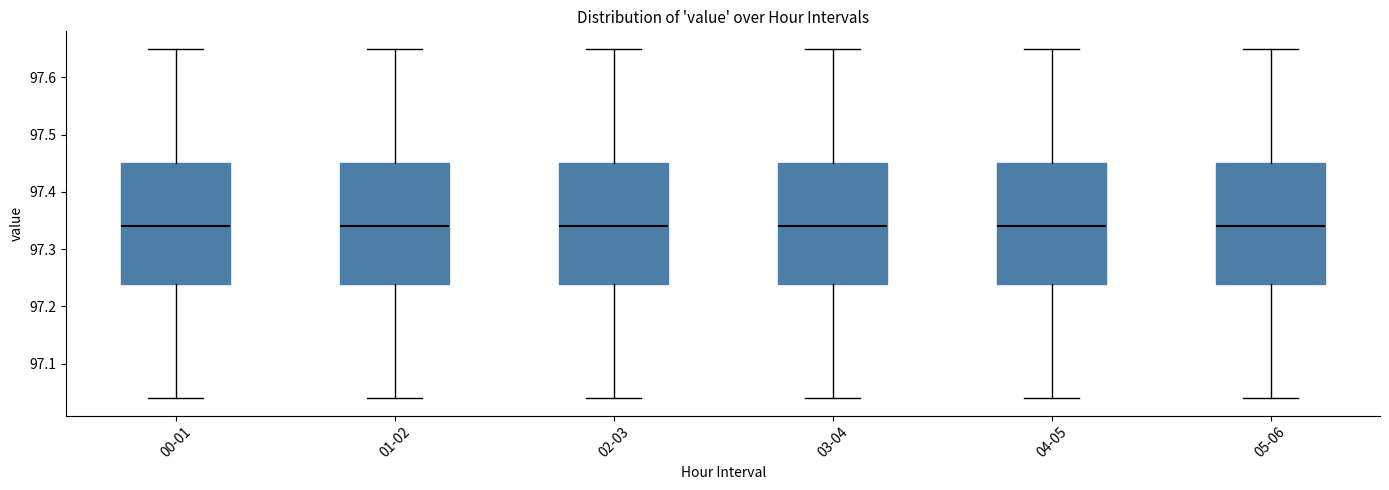

Reading left to right, transcribe this box plot: for each box, give where its median line is, the range the box spans, and where its two whiskers end, as read against the y-axis. The values are not printed on the chart, so give them approximately, as read against the axis.

00-01: median 97.34, box 97.24 to 97.45, whiskers 97.04 to 97.65
01-02: median 97.34, box 97.24 to 97.45, whiskers 97.04 to 97.65
02-03: median 97.34, box 97.24 to 97.45, whiskers 97.04 to 97.65
03-04: median 97.34, box 97.24 to 97.45, whiskers 97.04 to 97.65
04-05: median 97.34, box 97.24 to 97.45, whiskers 97.04 to 97.65
05-06: median 97.34, box 97.24 to 97.45, whiskers 97.04 to 97.65